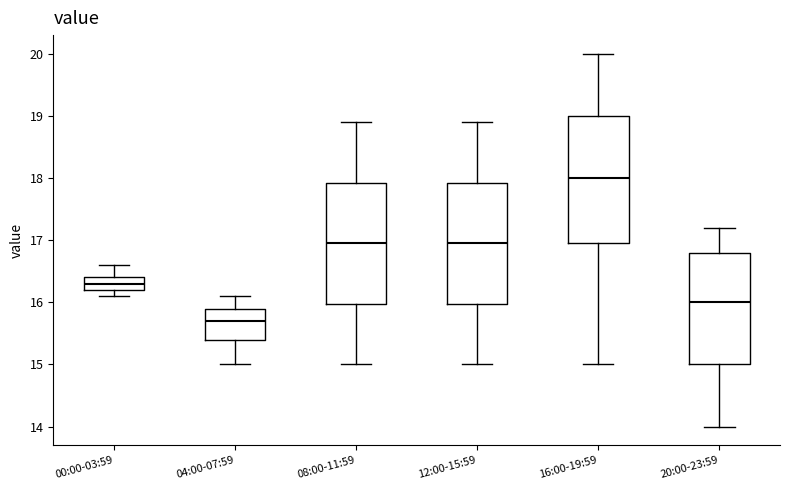

Comparing the boxes themselves (not the whiskers), which one is the tallest?

16:00-19:59